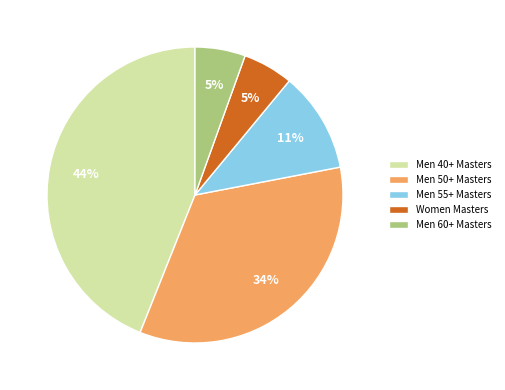

Do Men 40+ Masters and Men 55+ Masters together represent more than half of the pie?

Yes